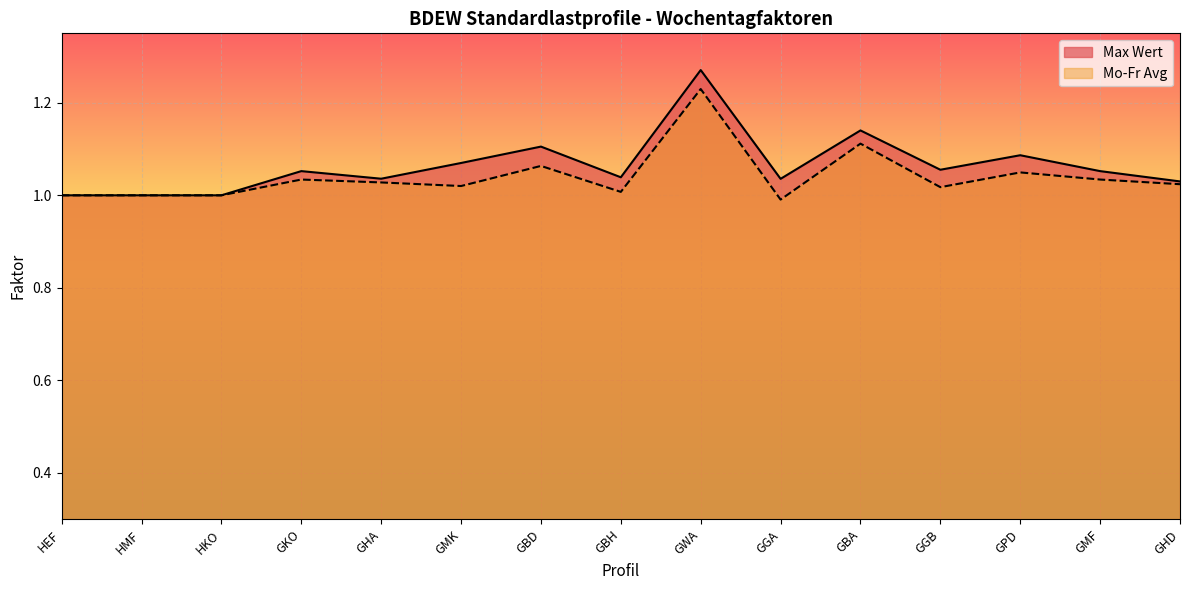

Where is the first local minimum for Max Wert?

GHA